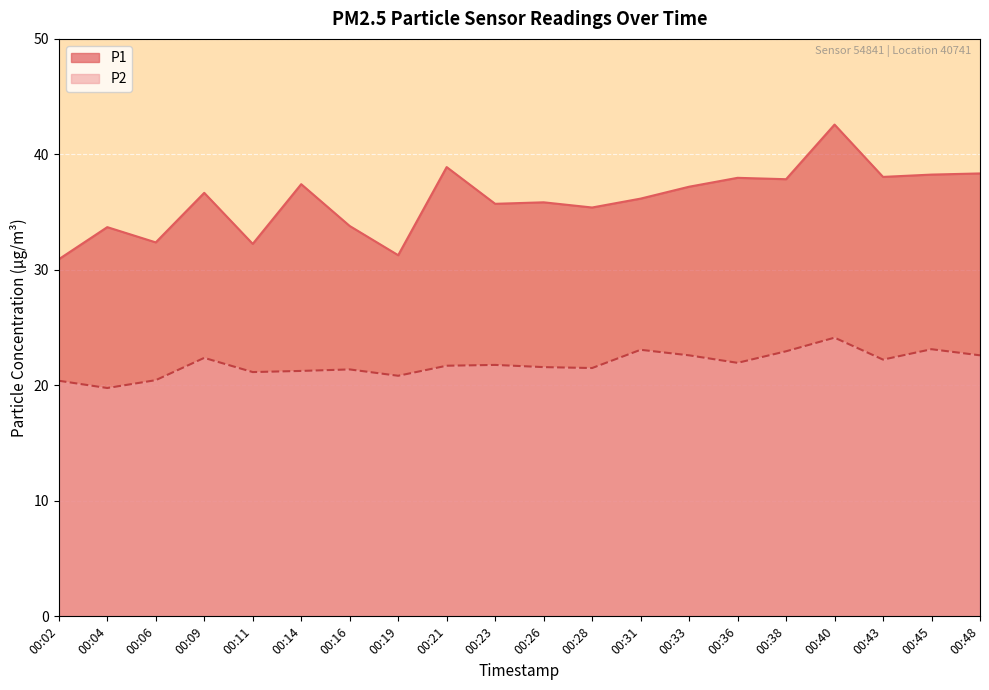

True or false: P1 has more than 2 interior local peaks.

True